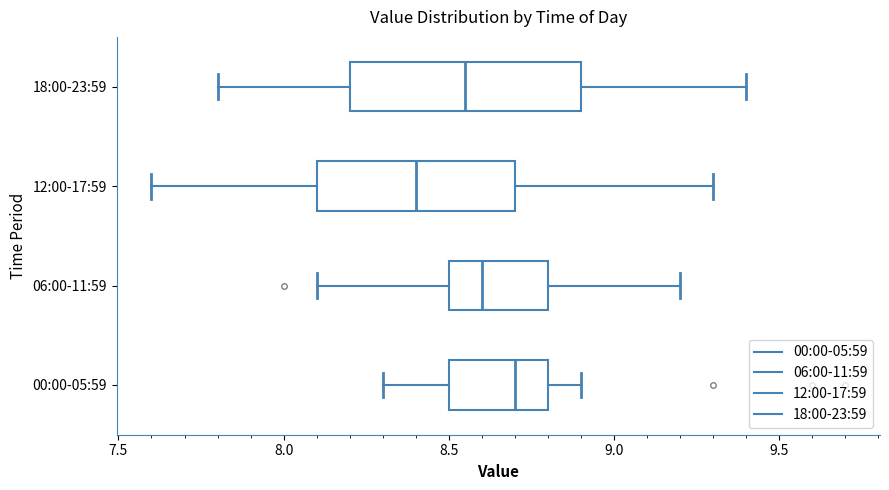

Reading bottom to top, transcribe this box plot: for each box, give where its median line is, the range the box spans, and where its two whiskers end, as read against the x-axis. The values are not printed on the chart, so give them approximately, as read against the axis.

00:00-05:59: median 8.70, box 8.50 to 8.80, whiskers 8.30 to 8.90
06:00-11:59: median 8.60, box 8.50 to 8.80, whiskers 8.10 to 9.20
12:00-17:59: median 8.40, box 8.10 to 8.70, whiskers 7.60 to 9.30
18:00-23:59: median 8.55, box 8.20 to 8.90, whiskers 7.80 to 9.40